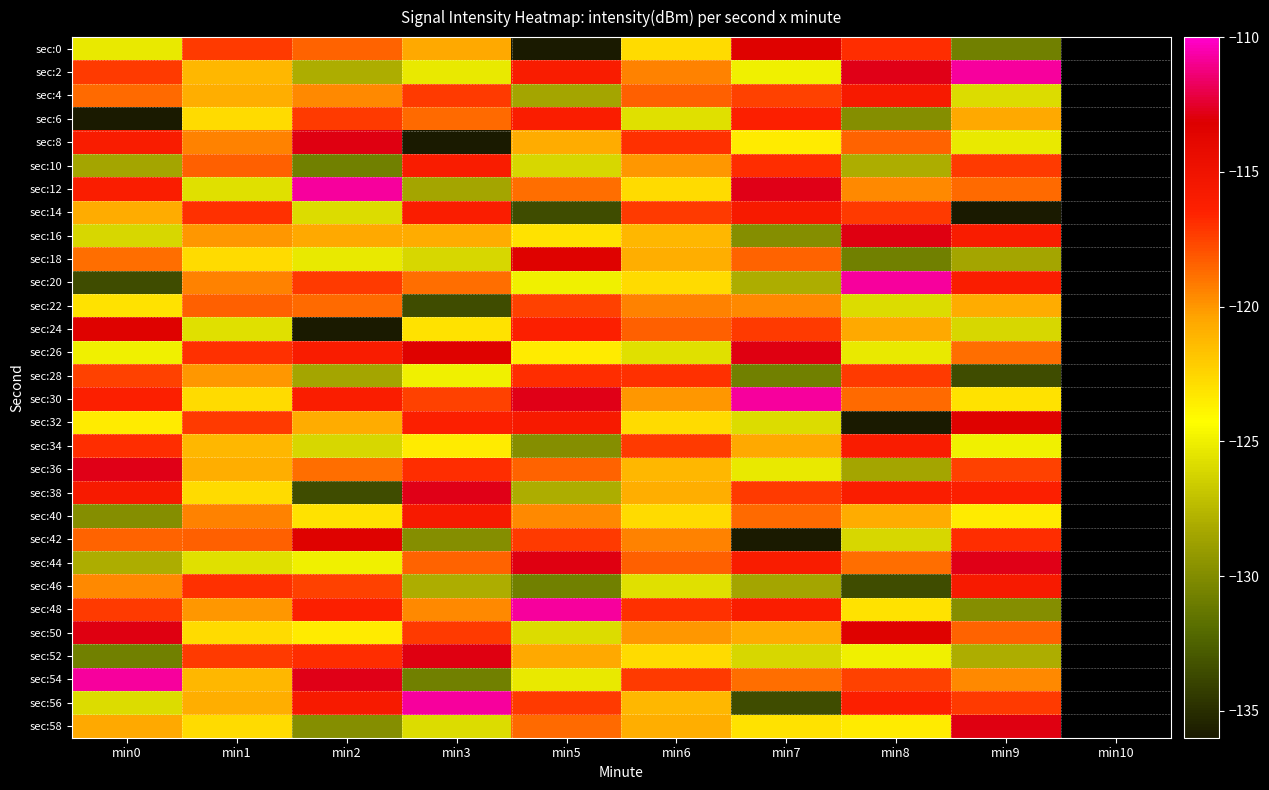

Reading left to right, list all the values displayed in this chart.

sec:0: min0=-125.2	min1=-117.2	min2=-118.5	min3=-120.6	min5=-136.3	min6=-122.7	min7=-113.4	min8=-116.9	min9=-130.8
sec:2: min0=-117.3	min1=-121.2	min2=-128.1	min3=-125.2	min5=-116.0	min6=-119.4	min7=-125.0	min8=-112.8	min9=-110.7
sec:4: min0=-118.7	min1=-120.8	min2=-119.6	min3=-117.3	min5=-128.4	min6=-118.4	min7=-117.5	min8=-115.7	min9=-125.9
sec:6: min0=-136.3	min1=-122.7	min2=-117.3	min3=-118.7	min5=-116.0	min6=-125.7	min7=-116.3	min8=-129.9	min9=-120.6
sec:8: min0=-116.0	min1=-119.4	min2=-112.9	min3=-136.3	min5=-120.7	min6=-117.0	min7=-123.4	min8=-118.5	min9=-125.2
sec:10: min0=-128.4	min1=-118.4	min2=-130.8	min3=-116.0	min5=-126.1	min6=-120.0	min7=-116.9	min8=-128.1	min9=-117.3
sec:12: min0=-116.0	min1=-125.7	min2=-110.7	min3=-128.4	min5=-118.8	min6=-122.8	min7=-112.8	min8=-119.6	min9=-118.7
sec:14: min0=-120.7	min1=-117.0	min2=-125.9	min3=-116.0	min5=-133.5	min6=-117.2	min7=-115.7	min8=-117.3	min9=-136.3
sec:16: min0=-126.1	min1=-120.0	min2=-120.6	min3=-120.7	min5=-123.1	min6=-121.2	min7=-129.9	min8=-112.9	min9=-116.0
sec:18: min0=-118.8	min1=-122.8	min2=-125.2	min3=-126.1	min5=-113.4	min6=-120.8	min7=-118.5	min8=-130.8	min9=-128.4
sec:20: min0=-133.5	min1=-119.4	min2=-117.3	min3=-118.8	min5=-125.0	min6=-122.7	min7=-128.1	min8=-110.7	min9=-116.0
sec:22: min0=-123.1	min1=-118.4	min2=-118.7	min3=-133.5	min5=-117.5	min6=-119.4	min7=-119.6	min8=-125.9	min9=-120.7
sec:24: min0=-113.4	min1=-125.7	min2=-136.3	min3=-123.1	min5=-116.3	min6=-118.4	min7=-117.3	min8=-120.6	min9=-126.1
sec:26: min0=-125.0	min1=-117.0	min2=-116.0	min3=-113.4	min5=-123.4	min6=-125.7	min7=-112.9	min8=-125.2	min9=-118.8
sec:28: min0=-117.5	min1=-120.0	min2=-128.4	min3=-125.0	min5=-116.9	min6=-117.0	min7=-130.8	min8=-117.3	min9=-133.5
sec:30: min0=-116.3	min1=-122.8	min2=-116.0	min3=-117.5	min5=-112.8	min6=-120.0	min7=-110.7	min8=-118.7	min9=-123.1
sec:32: min0=-123.4	min1=-117.2	min2=-120.7	min3=-116.3	min5=-115.7	min6=-122.8	min7=-125.9	min8=-136.3	min9=-113.4
sec:34: min0=-116.9	min1=-121.2	min2=-126.1	min3=-123.4	min5=-129.9	min6=-117.2	min7=-120.6	min8=-116.0	min9=-125.0
sec:36: min0=-112.8	min1=-120.8	min2=-118.8	min3=-116.9	min5=-118.5	min6=-121.2	min7=-125.2	min8=-128.4	min9=-117.5
sec:38: min0=-115.7	min1=-122.7	min2=-133.5	min3=-112.8	min5=-128.1	min6=-120.8	min7=-117.3	min8=-116.0	min9=-116.3
sec:40: min0=-129.9	min1=-119.4	min2=-123.1	min3=-115.7	min5=-119.6	min6=-122.7	min7=-118.7	min8=-120.7	min9=-123.4
sec:42: min0=-118.5	min1=-118.4	min2=-113.4	min3=-129.9	min5=-117.3	min6=-119.4	min7=-136.3	min8=-126.1	min9=-116.9
sec:44: min0=-128.1	min1=-125.7	min2=-125.0	min3=-118.5	min5=-112.9	min6=-118.4	min7=-116.0	min8=-118.8	min9=-112.8
sec:46: min0=-119.6	min1=-117.0	min2=-117.5	min3=-128.1	min5=-130.8	min6=-125.7	min7=-128.4	min8=-133.5	min9=-115.7
sec:48: min0=-117.3	min1=-120.0	min2=-116.3	min3=-119.6	min5=-110.7	min6=-117.0	min7=-116.0	min8=-123.1	min9=-129.9
sec:50: min0=-112.9	min1=-122.8	min2=-123.4	min3=-117.3	min5=-125.9	min6=-120.0	min7=-120.7	min8=-113.4	min9=-118.5
sec:52: min0=-130.8	min1=-117.2	min2=-116.9	min3=-112.9	min5=-120.6	min6=-122.8	min7=-126.1	min8=-125.0	min9=-128.1
sec:54: min0=-110.7	min1=-121.2	min2=-112.8	min3=-130.8	min5=-125.2	min6=-117.2	min7=-118.8	min8=-117.5	min9=-119.6
sec:56: min0=-125.9	min1=-120.8	min2=-115.7	min3=-110.7	min5=-117.3	min6=-121.2	min7=-133.5	min8=-116.3	min9=-117.3
sec:58: min0=-120.6	min1=-122.7	min2=-129.9	min3=-125.9	min5=-118.7	min6=-120.8	min7=-123.1	min8=-123.4	min9=-112.9